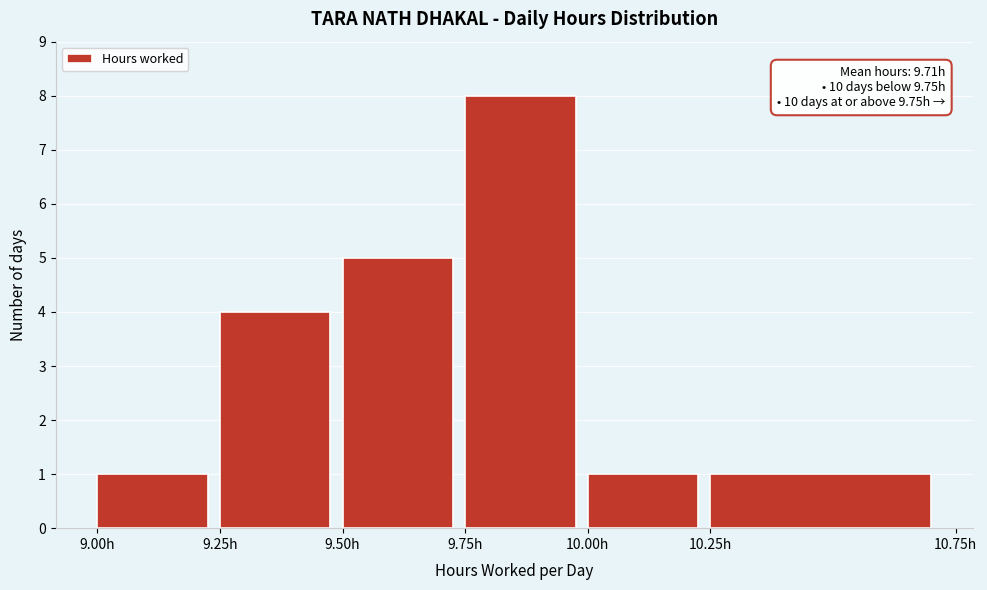

Which range on the x-axis has the tallest bar?

9.75 to 10.00